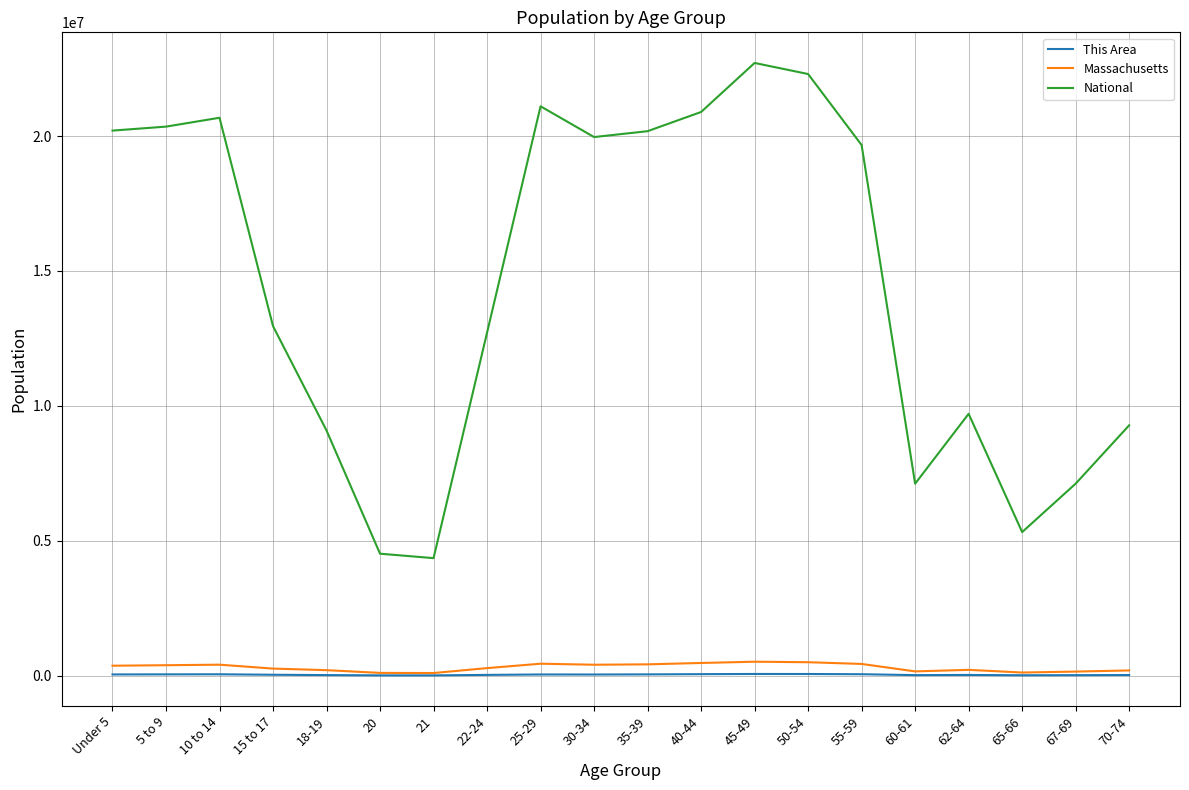

What is the maximum value for National?

22708591